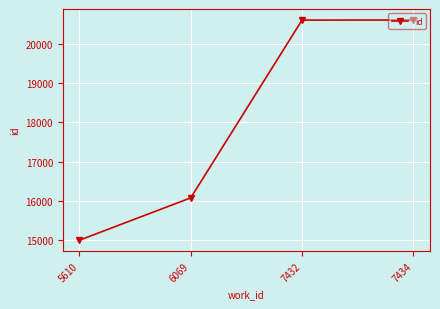

The chart shows a value of 24383 at 5610. True or false?

False